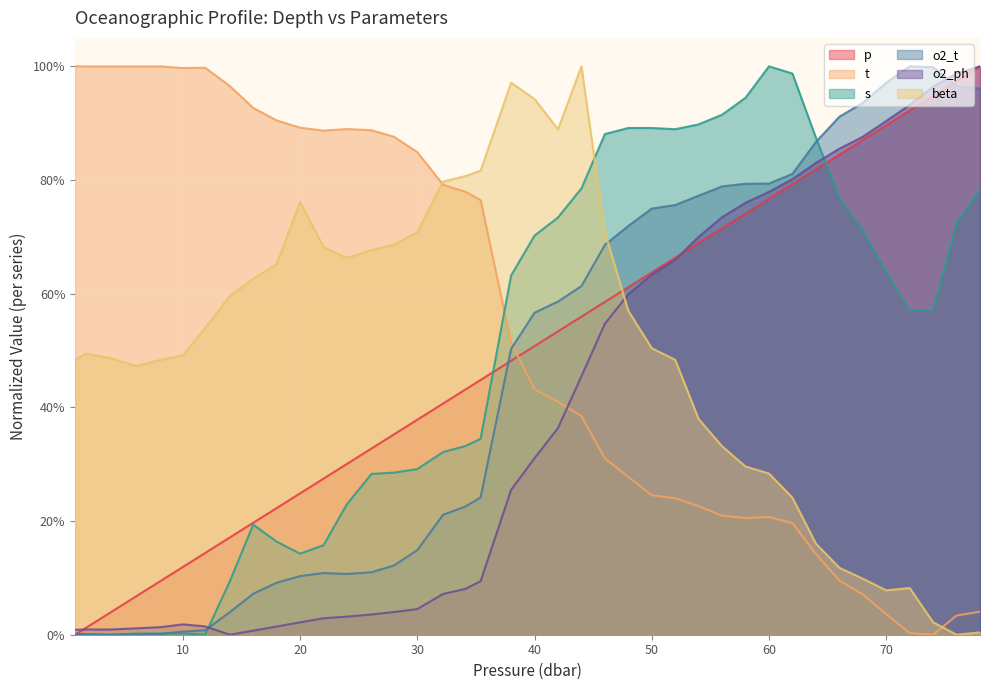

At how many categories does at least one series exceed 0?

40